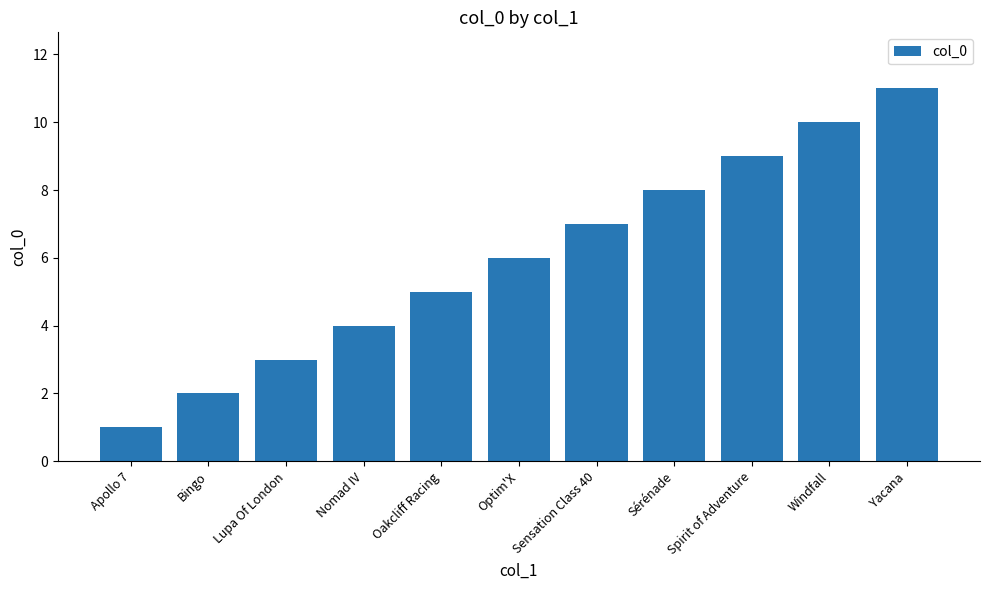

Rank the categories by value from lowest to highest.

Apollo 7, Bingo, Lupa Of London, Nomad IV, Oakcliff Racing, Optim'X, Sensation Class 40, Sérénade, Spirit of Adventure, Windfall, Yacana